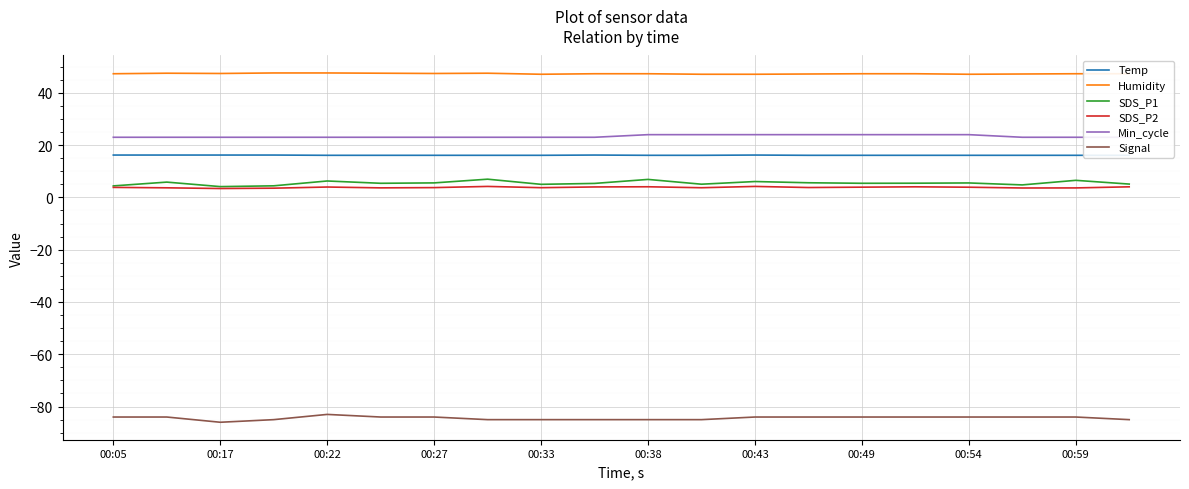

Is this an area chart (filled region under the line)?

No